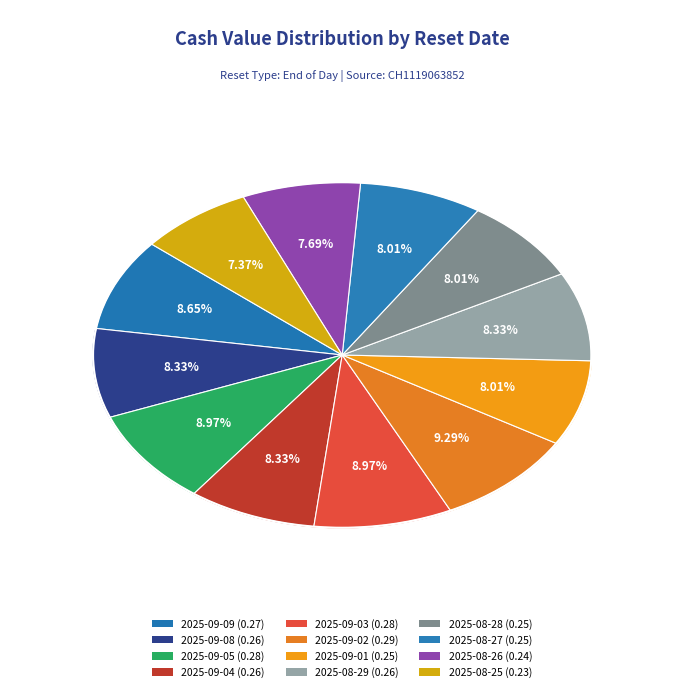

Do 2025-09-09 and 2025-09-08 together represent more than half of the pie?

No